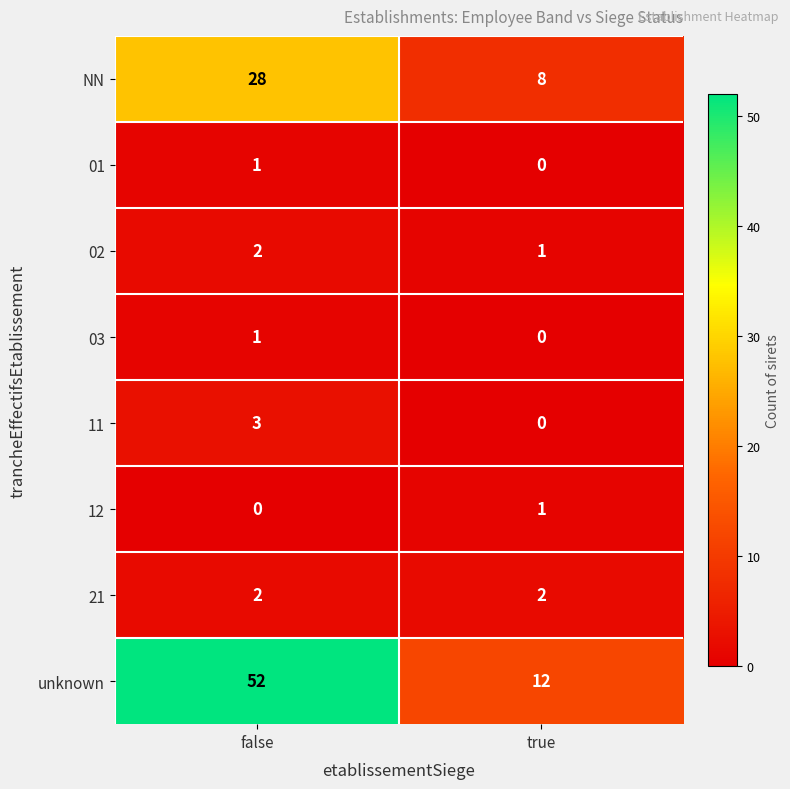

How many series are shown in this chart?

8